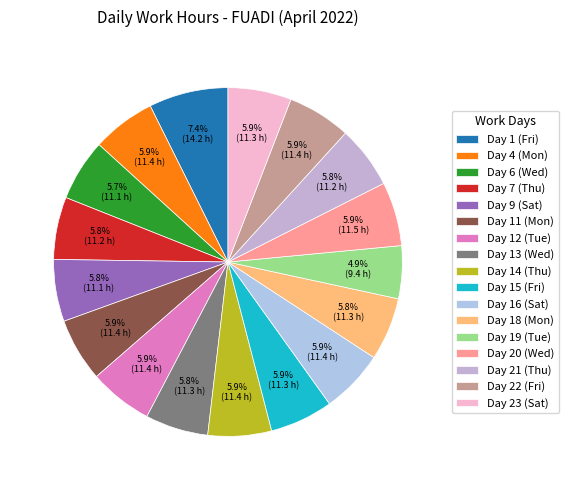

Is there any slice that represents more than half of the pie?

No